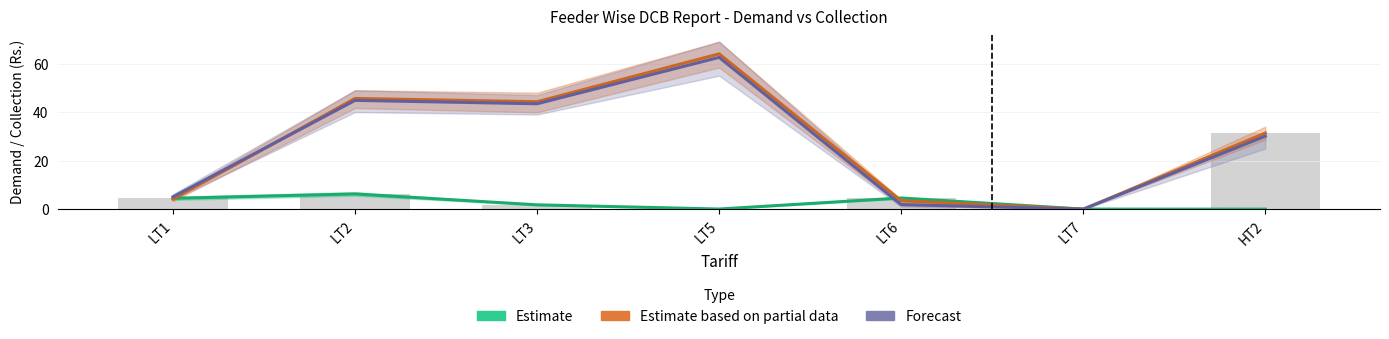

How many series are shown in this chart?

3